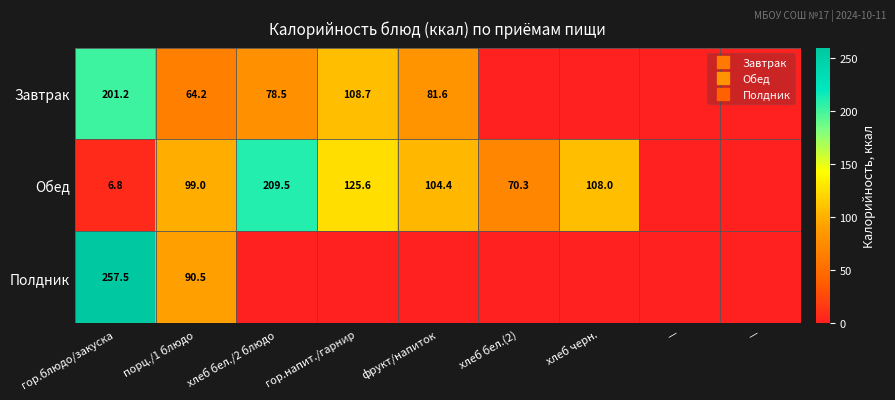

What is the difference between the highest and lowest values at порц./1 блюдо?

34.8